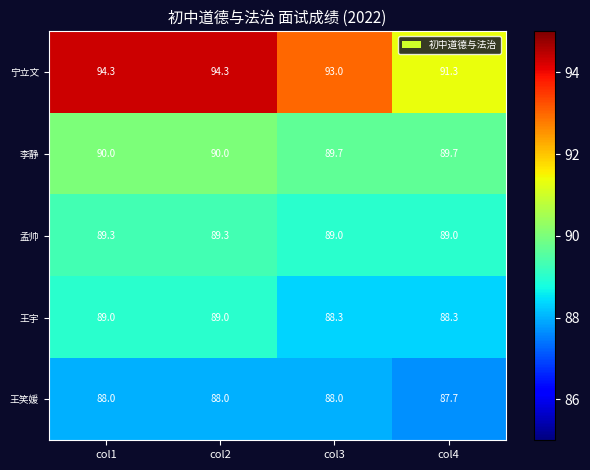

What is the greatest value displayed?

94.3